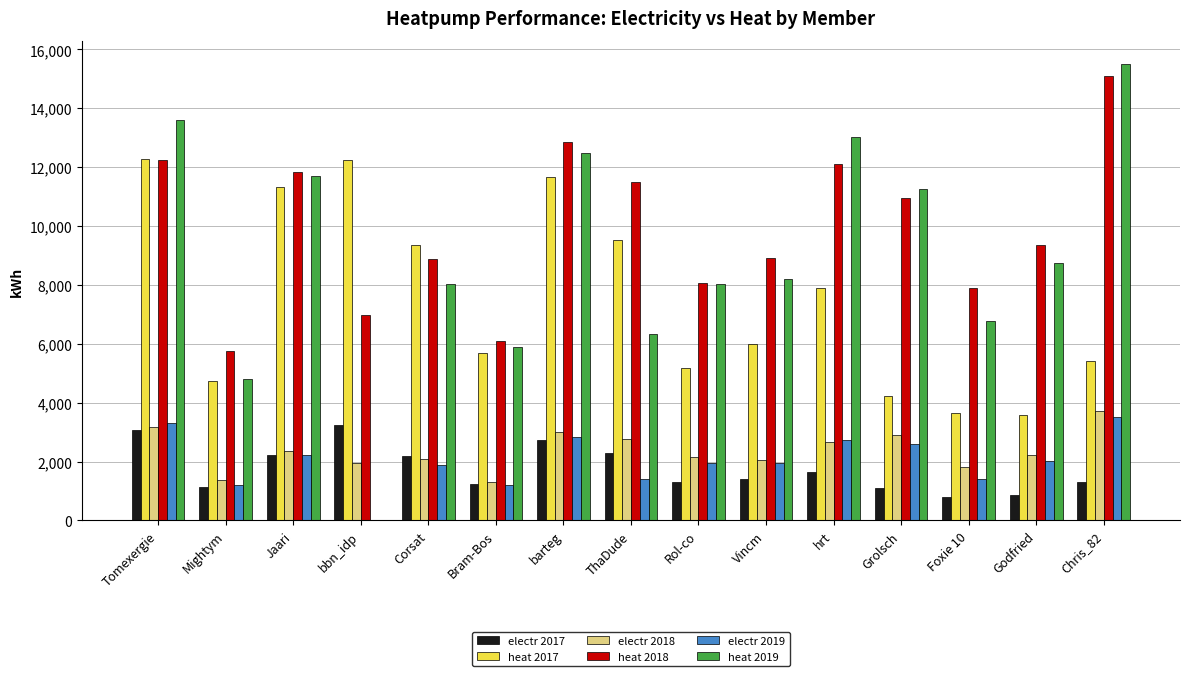

Is it true that electr 2019 equals 2213 at Jaari?

True